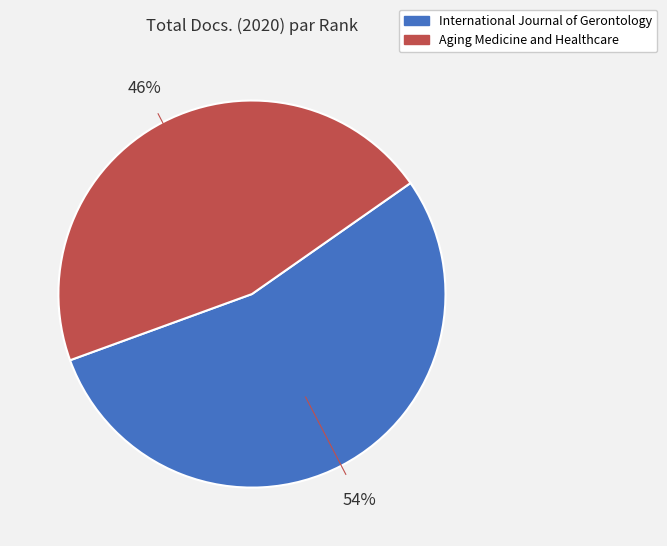

Does any single category account for the majority?

Yes